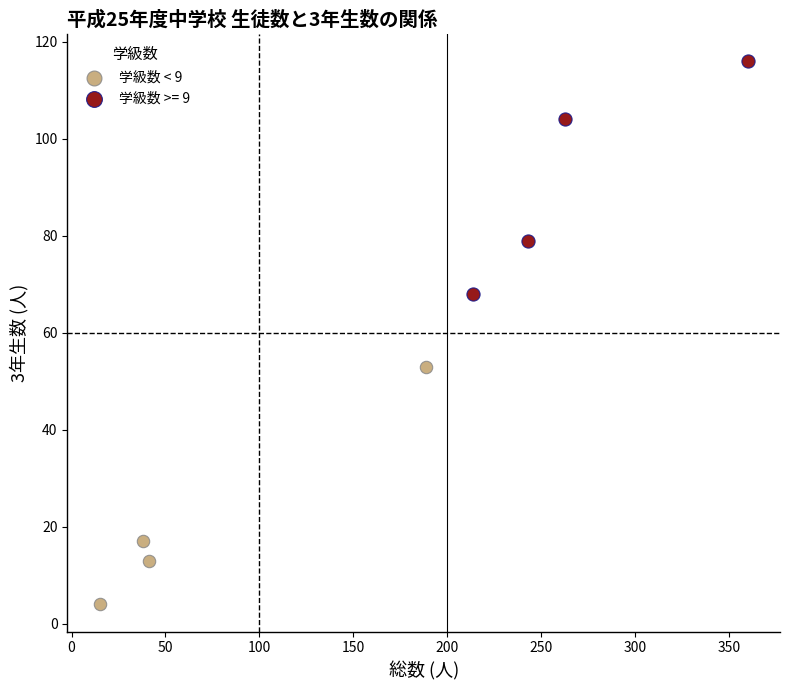

Which series contains the highest Y value?

学級数 >= 9